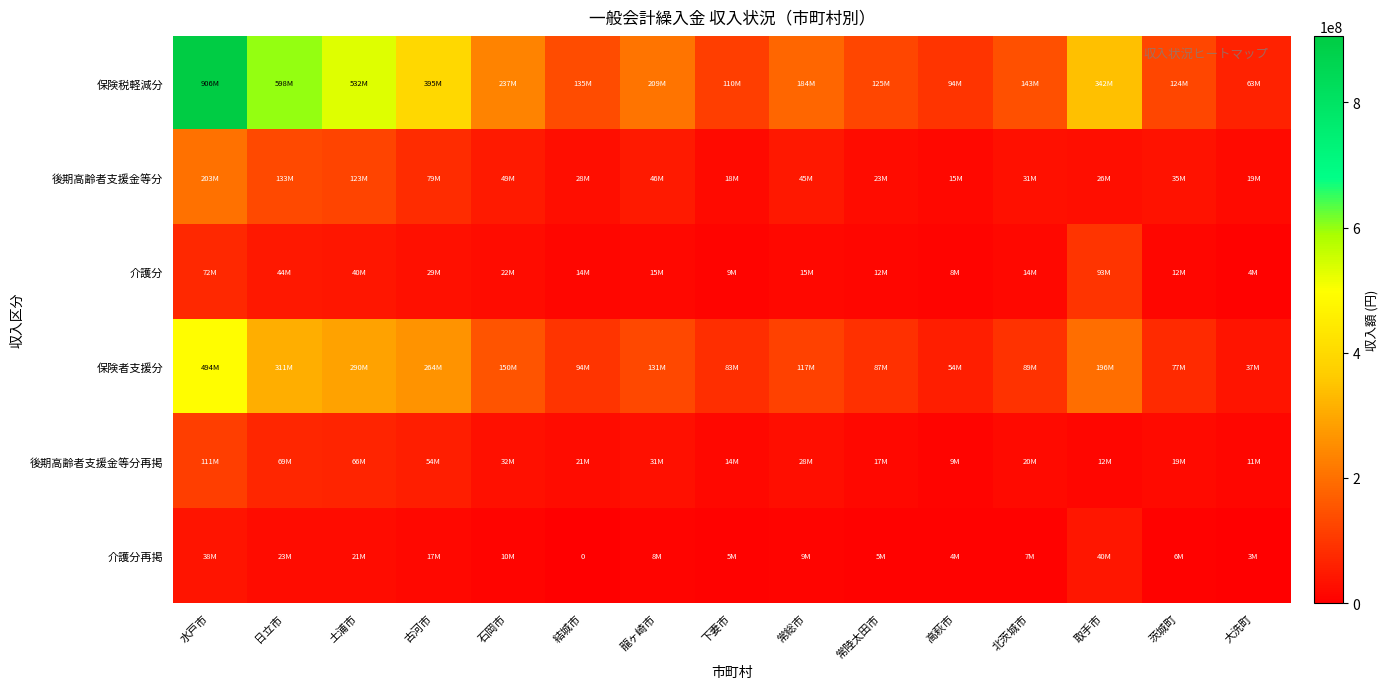

At how many categories does at least one series exceed 824291726?

1